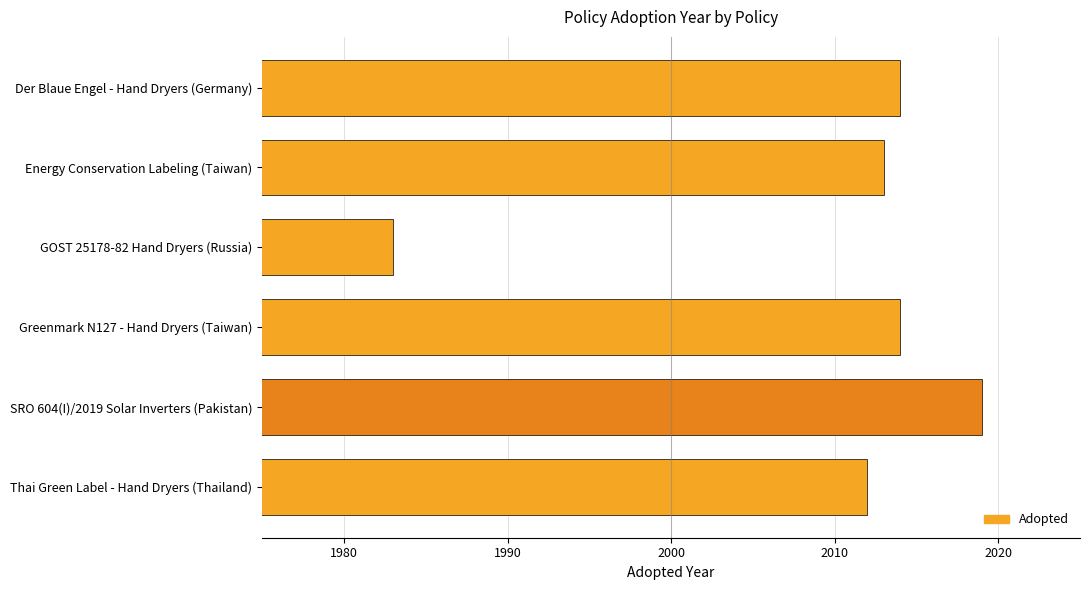

What is the maximum value shown in the chart?

2019